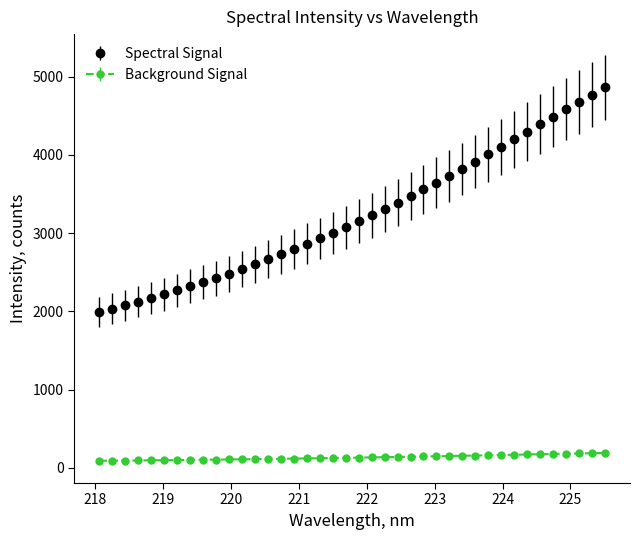

List the series in order of their peak value, lowest first.

Background Signal, Spectral Signal